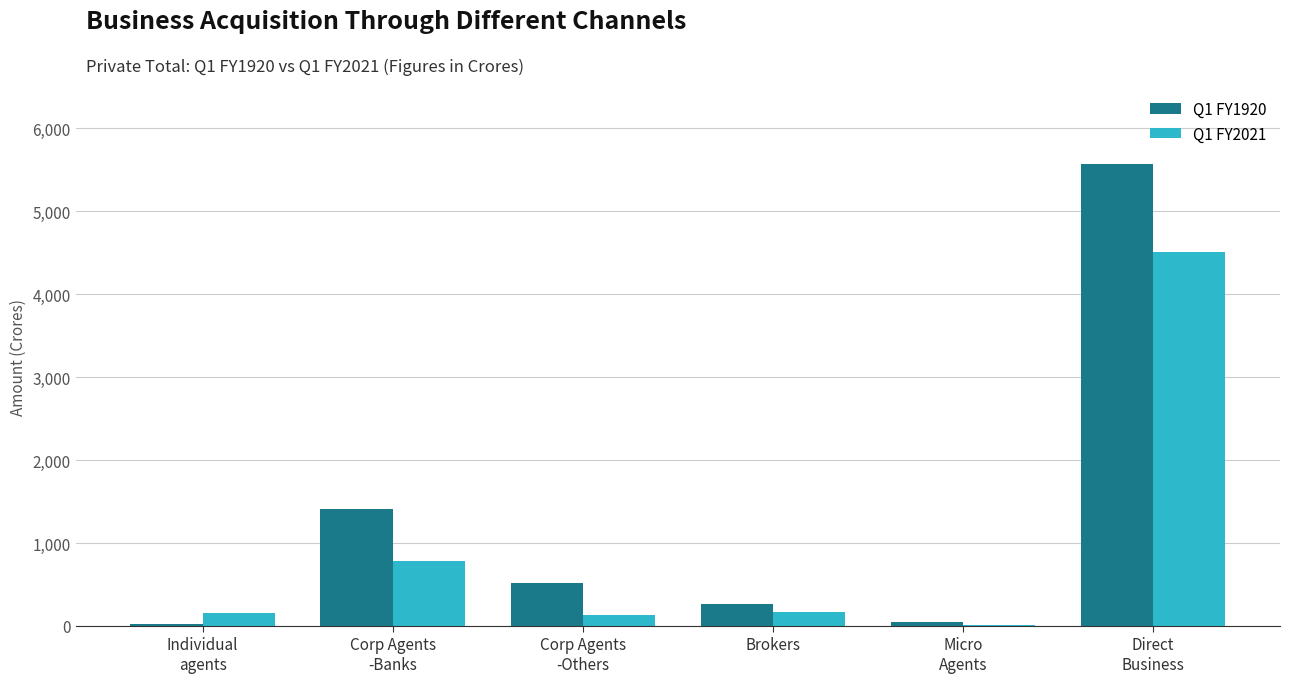

How many data points in Q1 FY1920 are above 521?

3